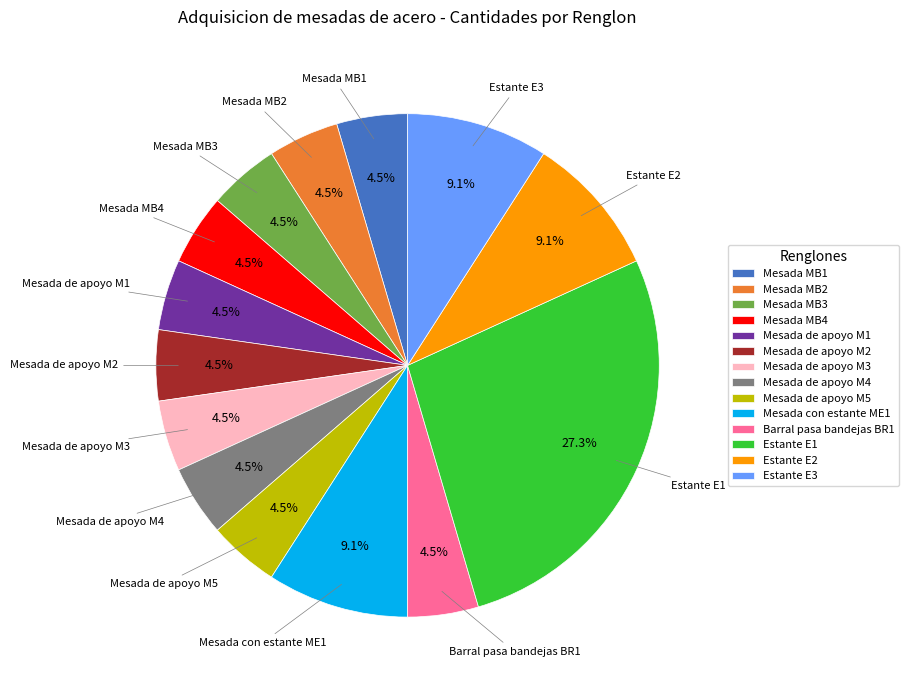

What portion of the pie excludes Barral pasa bandejas BR1?

95.5%